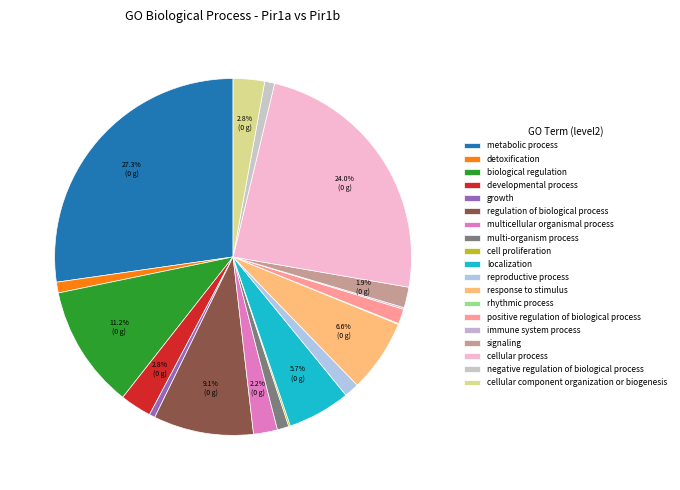

Rank the categories by value from highest to lowest.

metabolic process, cellular process, biological regulation, regulation of biological process, response to stimulus, localization, developmental process, cellular component organization or biogenesis, multicellular organismal process, signaling, reproductive process, positive regulation of biological process, multi-organism process, detoxification, negative regulation of biological process, growth, cell proliferation, immune system process, rhythmic process